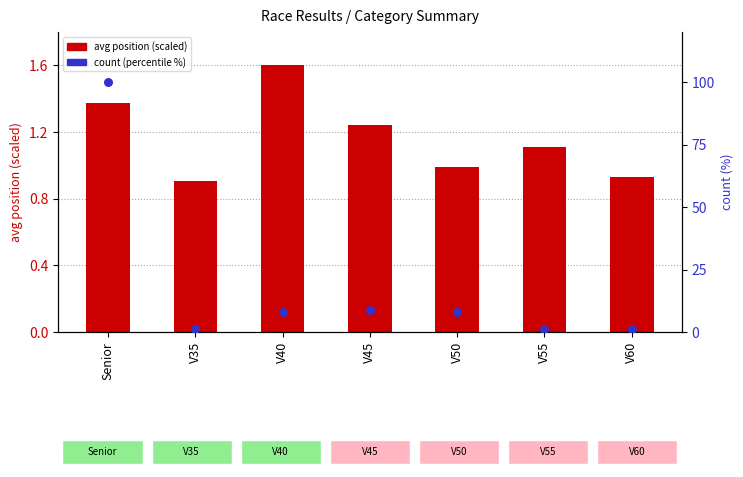

What are all the series names shown in the legend?

avg position (scaled), count (percentile)